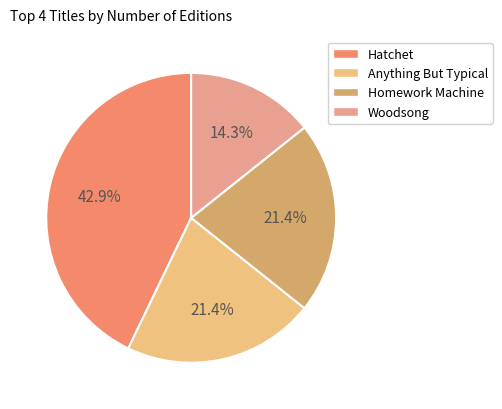

Does Anything But Typical represent more than half of the total?

No